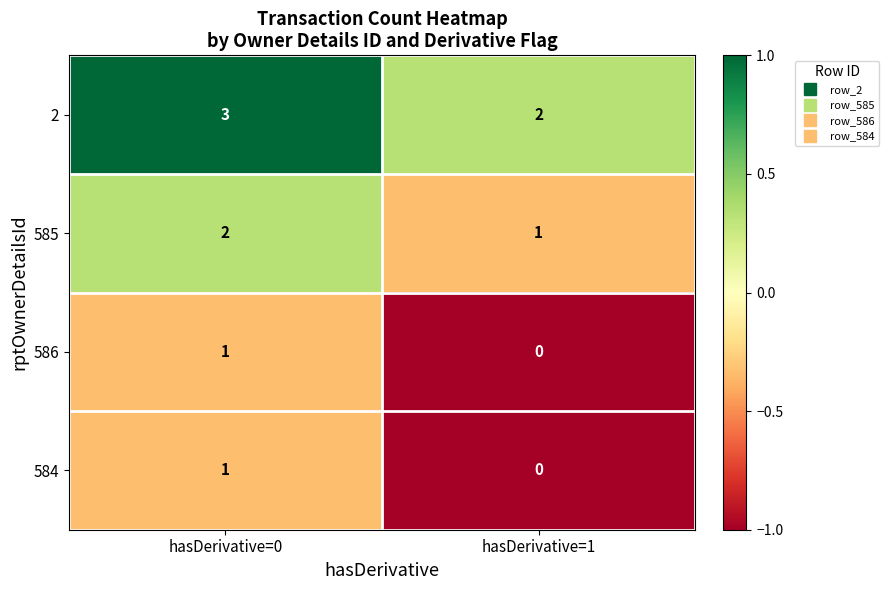

Reading left to right, what are all the values shown in this chart?

2: 3	2
585: 2	1
586: 1	0
584: 1	0